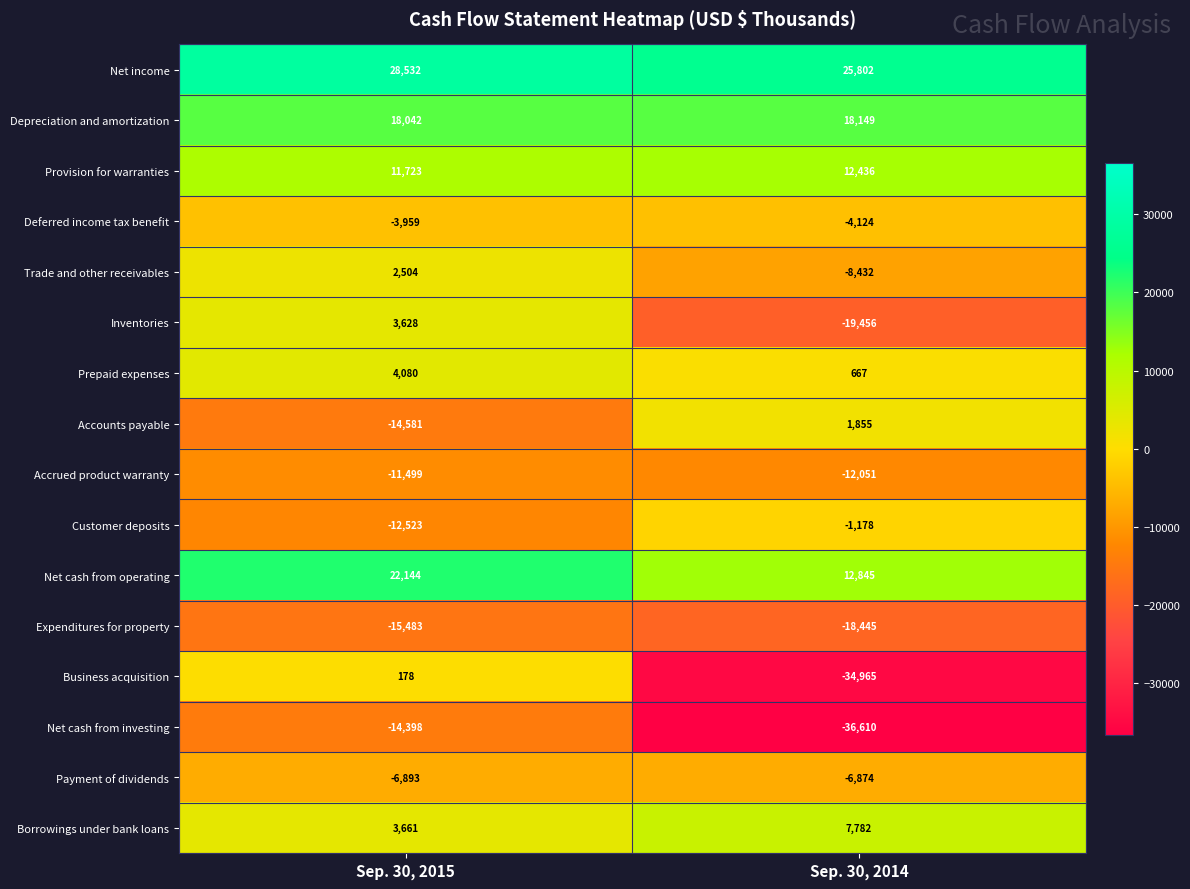

Count the number of categories in the chart.

2